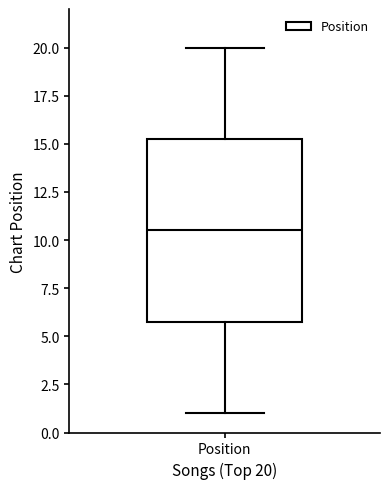

Read this box plot against the y-axis: the position of the median line, the range covered by the box, and the ends of both whiskers. The values are not printed on the chart, so give them approximately, as read against the axis.

median 10.5, box 6.0 to 15.5, whiskers 1.0 to 20.0